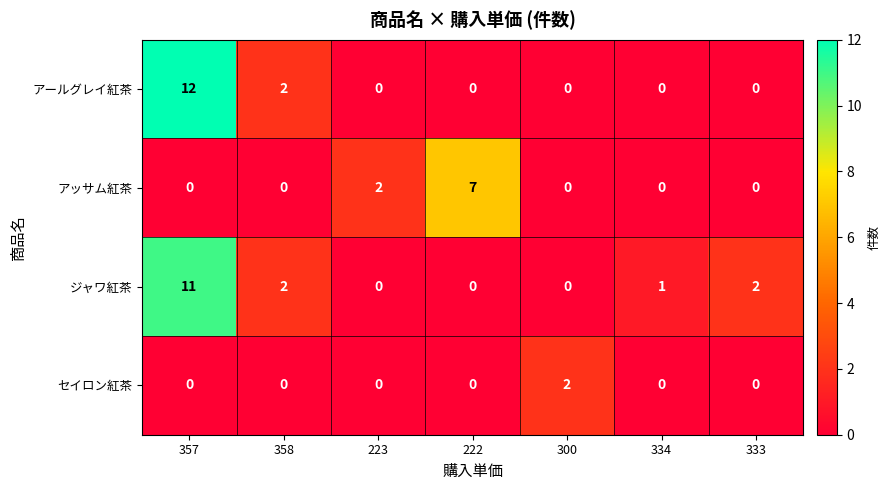

Which series has the largest total across all categories?

ジャワ紅茶